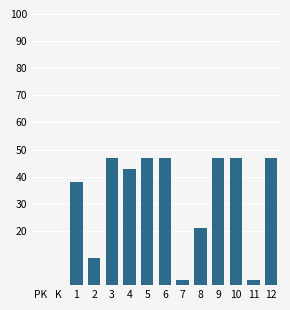

What is the maximum value shown in the chart?

47